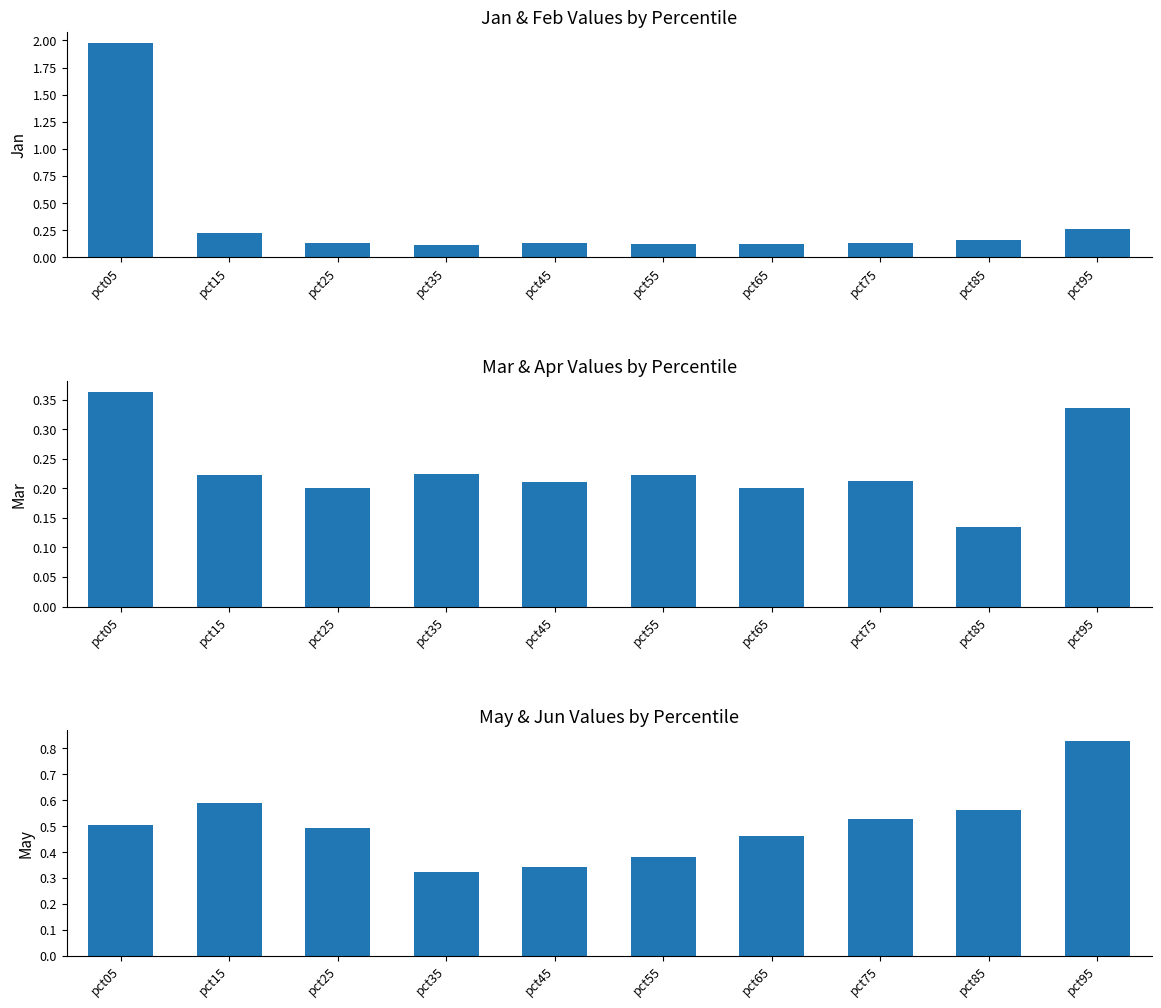

Rank the categories by Mar value from highest to lowest.

pct05, pct95, pct35, pct55, pct15, pct75, pct45, pct65, pct25, pct85